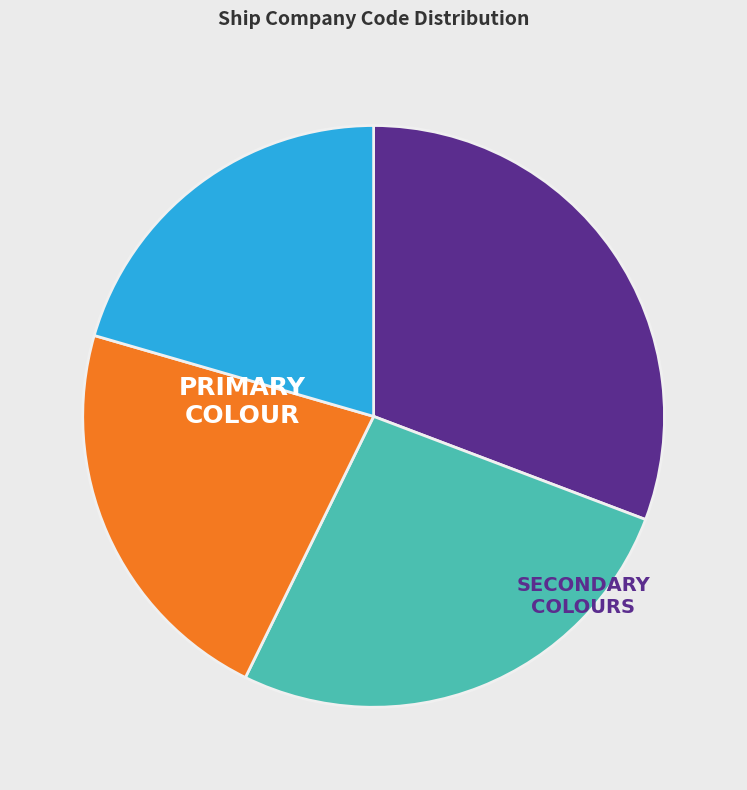

Is there any slice that represents more than half of the pie?

No